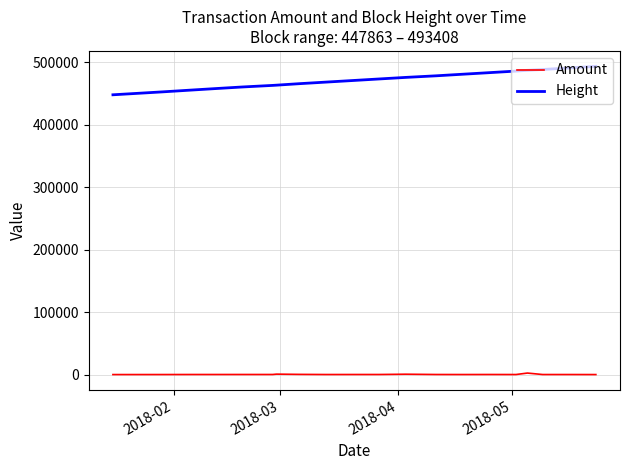

Which series has the largest range (max minus min)?

Height